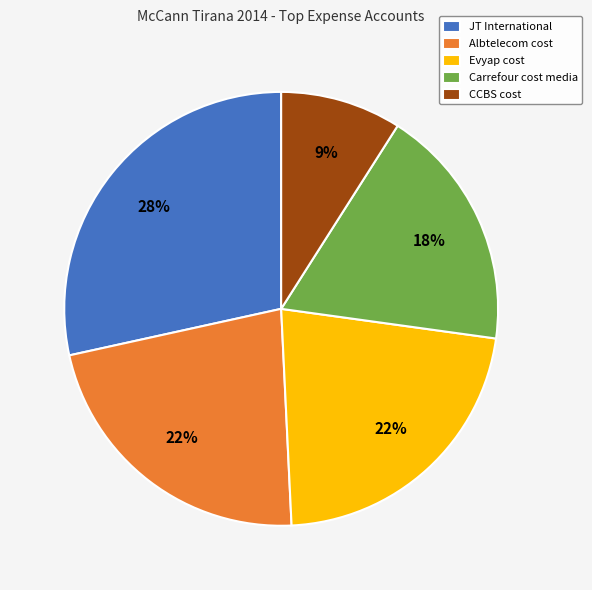

Does CCBS cost account for over 50% of the chart?

No